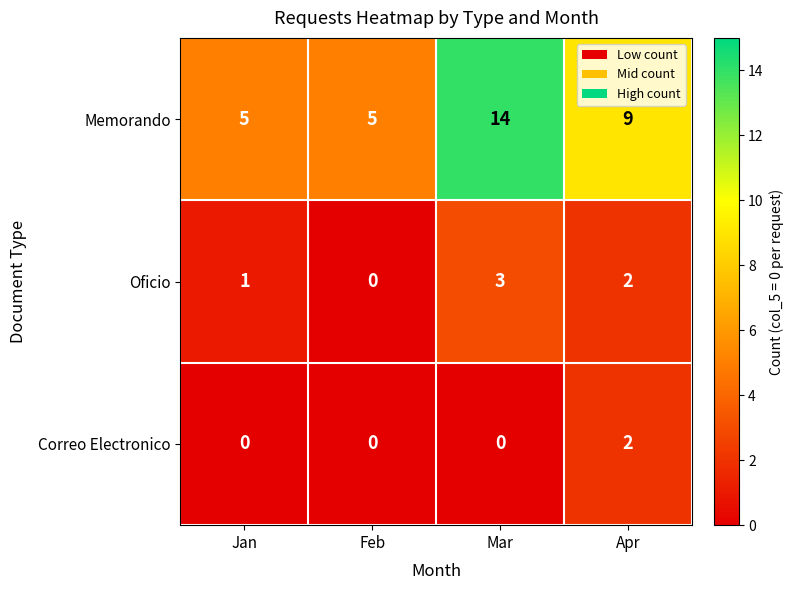

How many values in Correo Electronico are above zero?

1